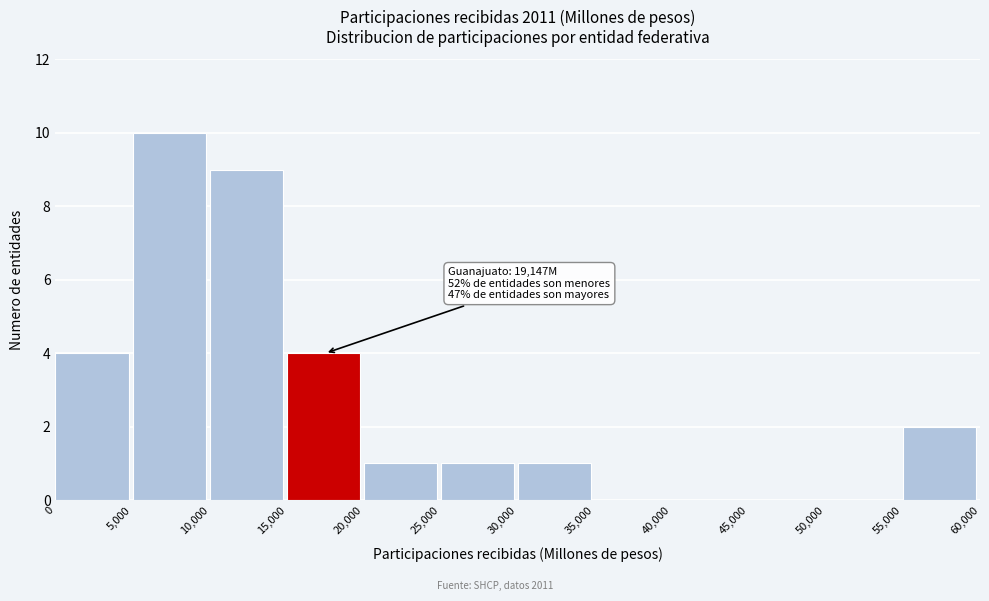

Which range on the x-axis has the tallest bar?

5,000 to 10,000